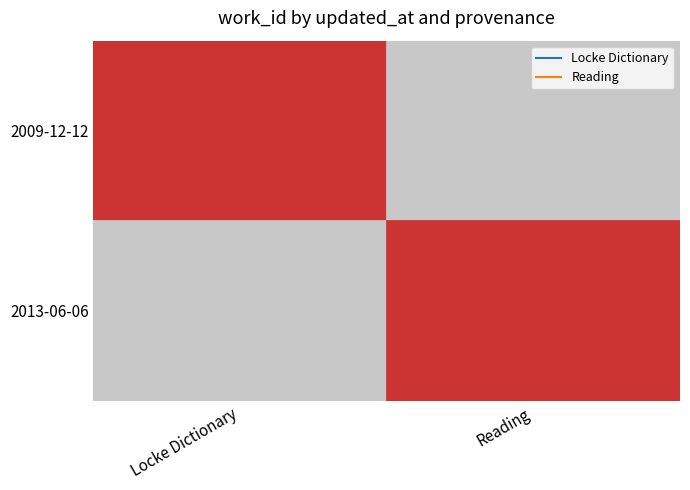

Rank the series by their maximum value, from highest to lowest.

2009-12-12, 2013-06-06